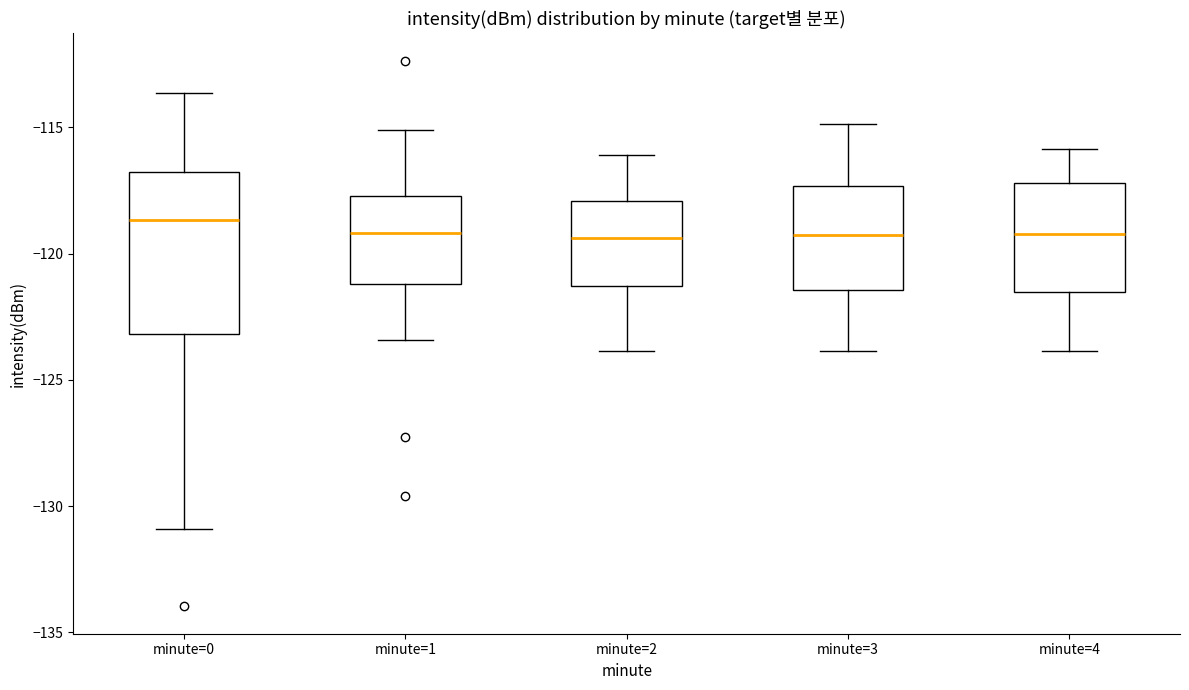

Reading left to right, transcribe this box plot: for each box, give where its median line is, the range the box spans, and where its two whiskers end, as read against the y-axis. The values are not printed on the chart, so give them approximately, as read against the axis.

minute=0: median -118.5, box -123.0 to -117.0, whiskers -131.0 to -113.5
minute=1: median -119.0, box -121.0 to -117.5, whiskers -123.5 to -115.0
minute=2: median -119.5, box -121.5 to -118.0, whiskers -124.0 to -116.0
minute=3: median -119.5, box -121.5 to -117.5, whiskers -124.0 to -115.0
minute=4: median -119.0, box -121.5 to -117.0, whiskers -124.0 to -116.0